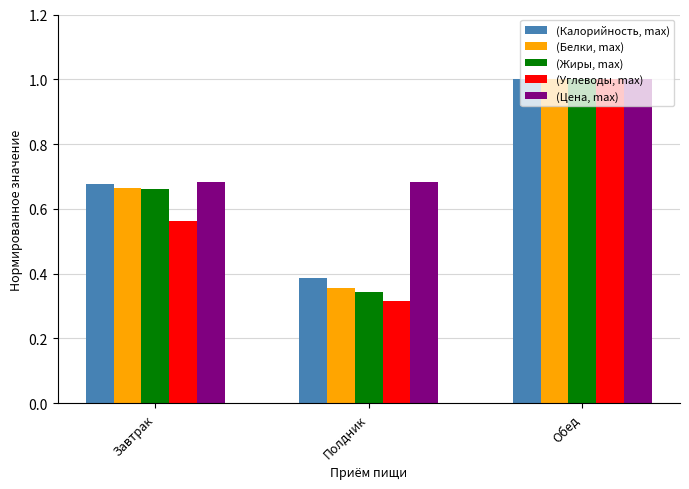

How many bars are there in total?

15